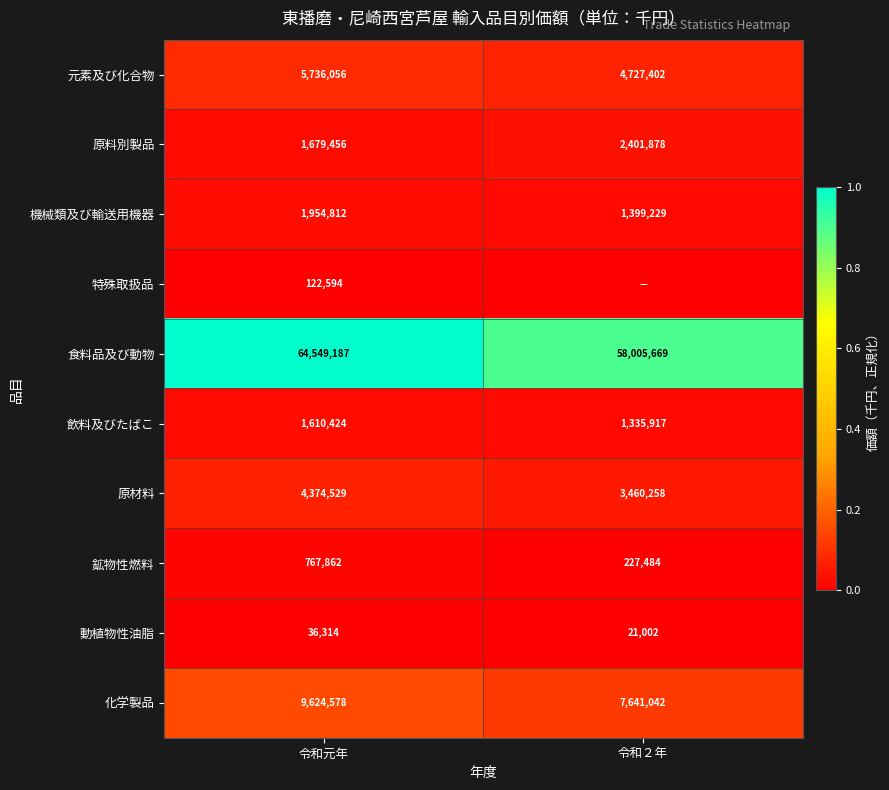

What is the difference between the 食料品及び動物 values at 令和２年 and 令和元年?

6543518